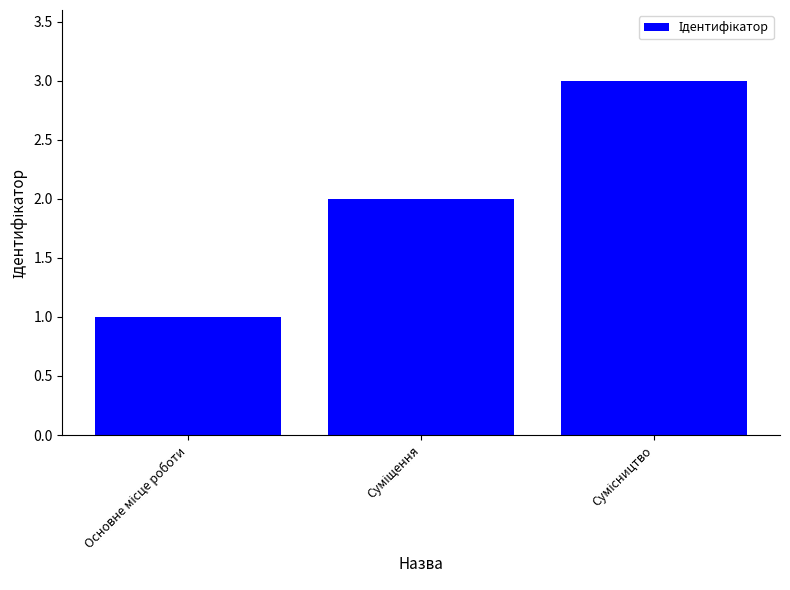

What is the maximum value shown in the chart?

3